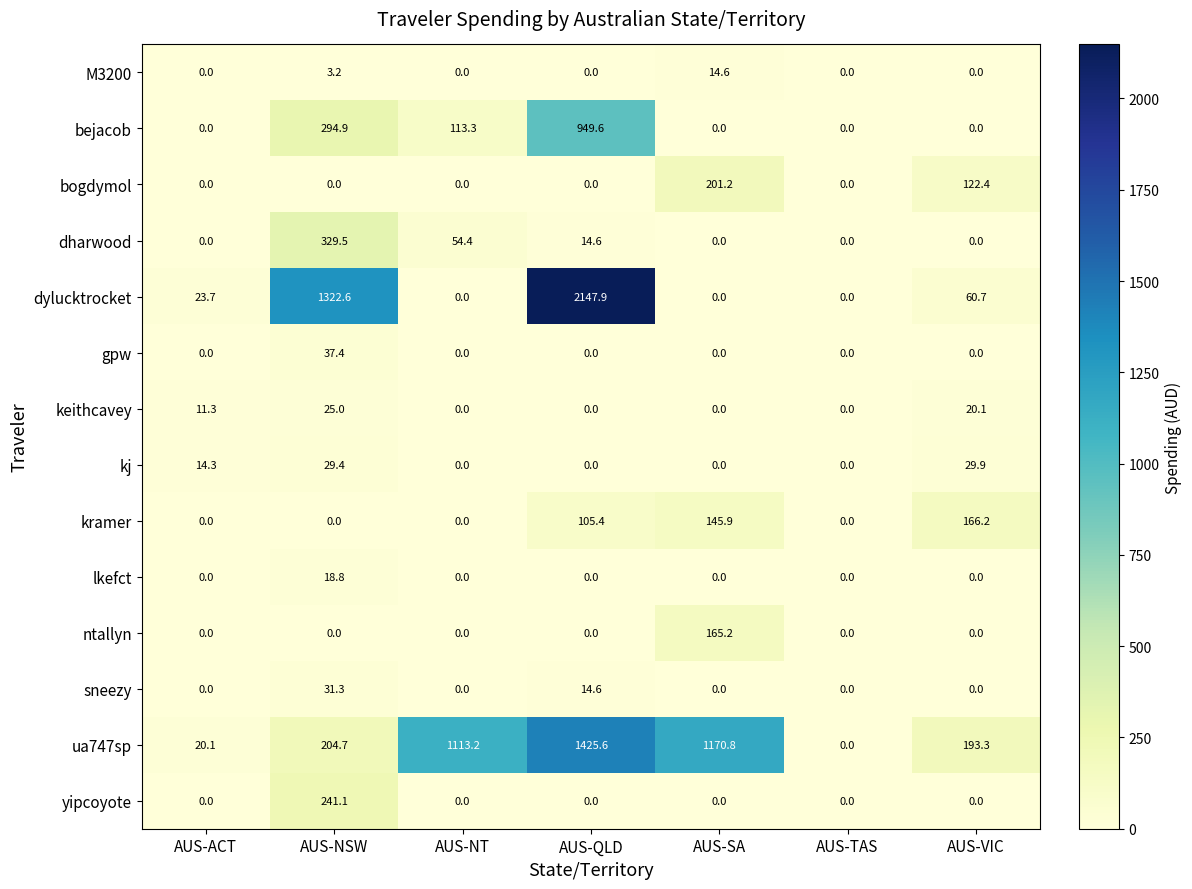

Where is dylucktrocket nearest to the value 1073?

AUS-NSW